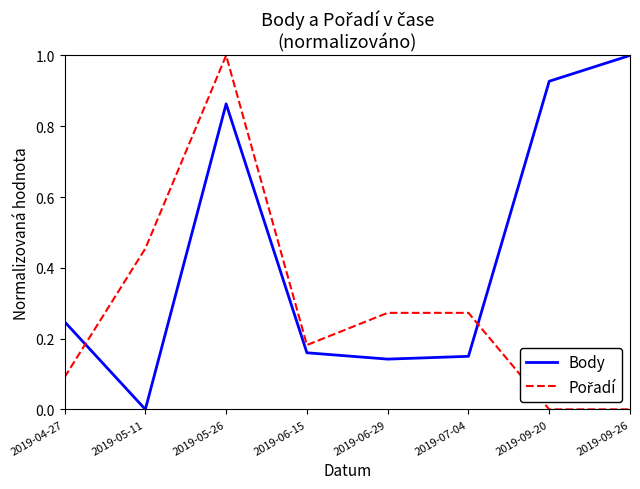

What is the difference between the second highest and second lowest values in the Body series?

0.8